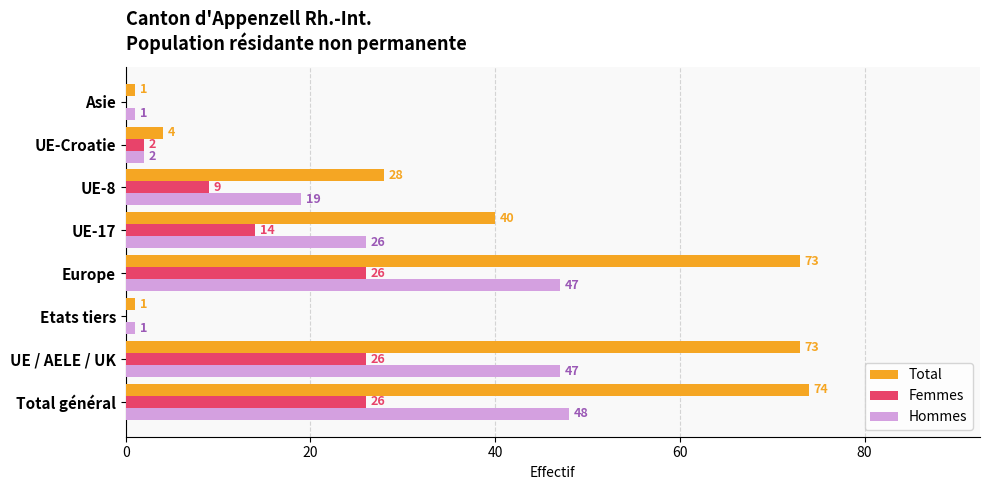

Is the value of Hommes at Etats tiers greater than the value of Femmes at Asie?

Yes